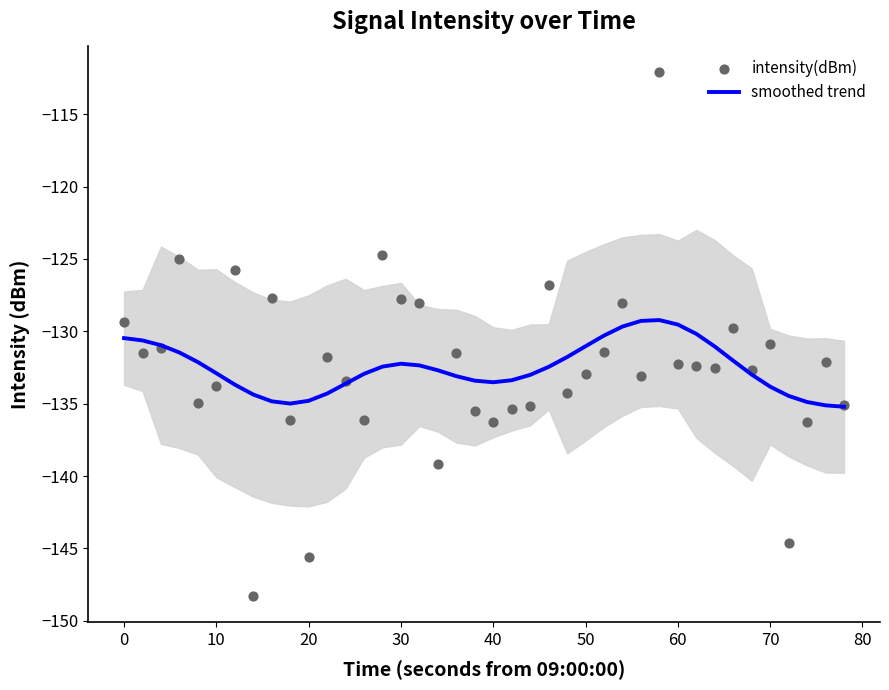

At how many categories does at least one series exceed -148?

40